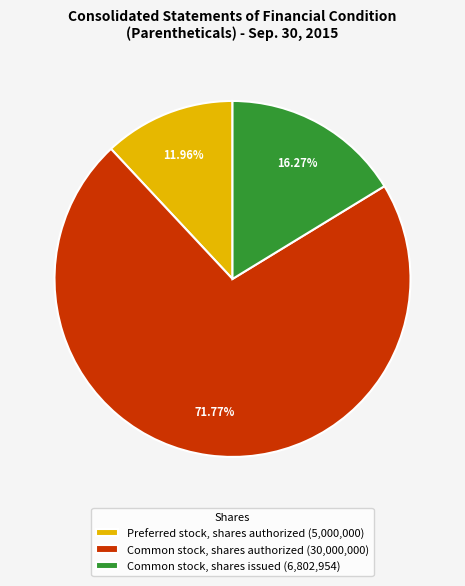

Rank the categories by value from highest to lowest.

Common stock, shares authorized (30,000,000), Common stock, shares issued (6,802,954), Preferred stock, shares authorized (5,000,000)